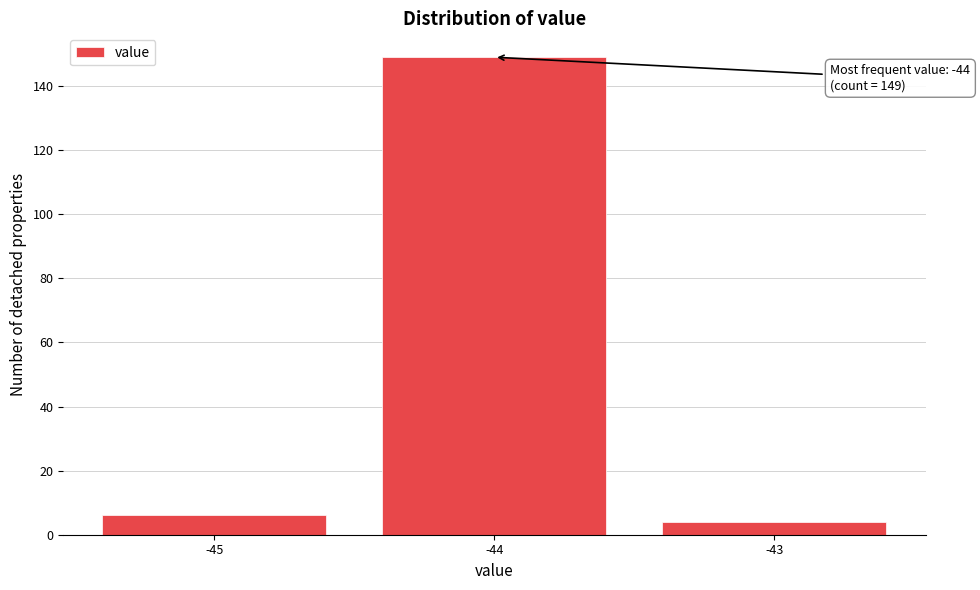

Over which range of the x-axis is the bar tallest?

-44.5 to -43.5